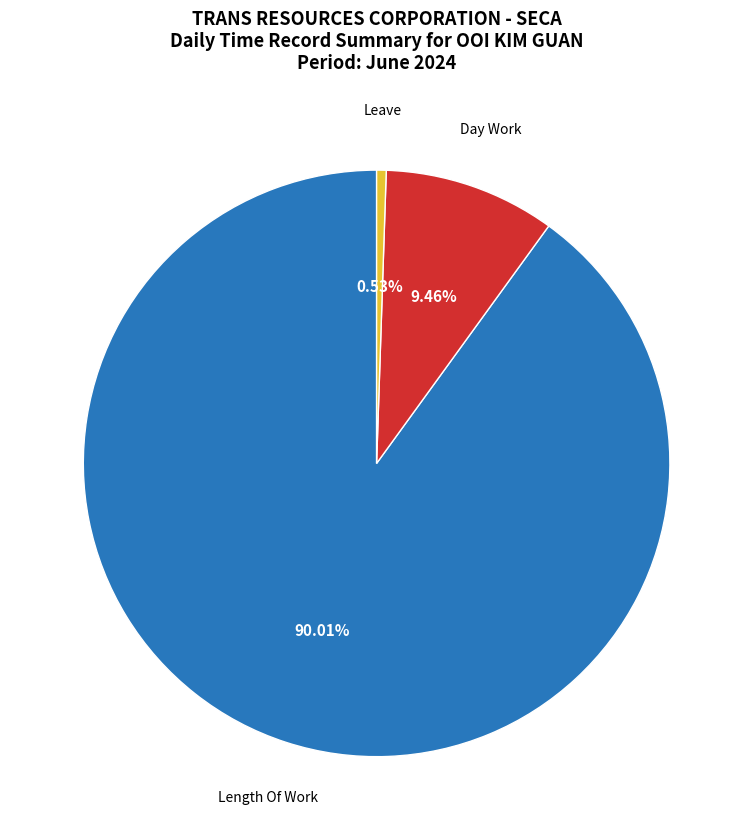

What percentage is the Day Work slice, to the nearest percent?

9%